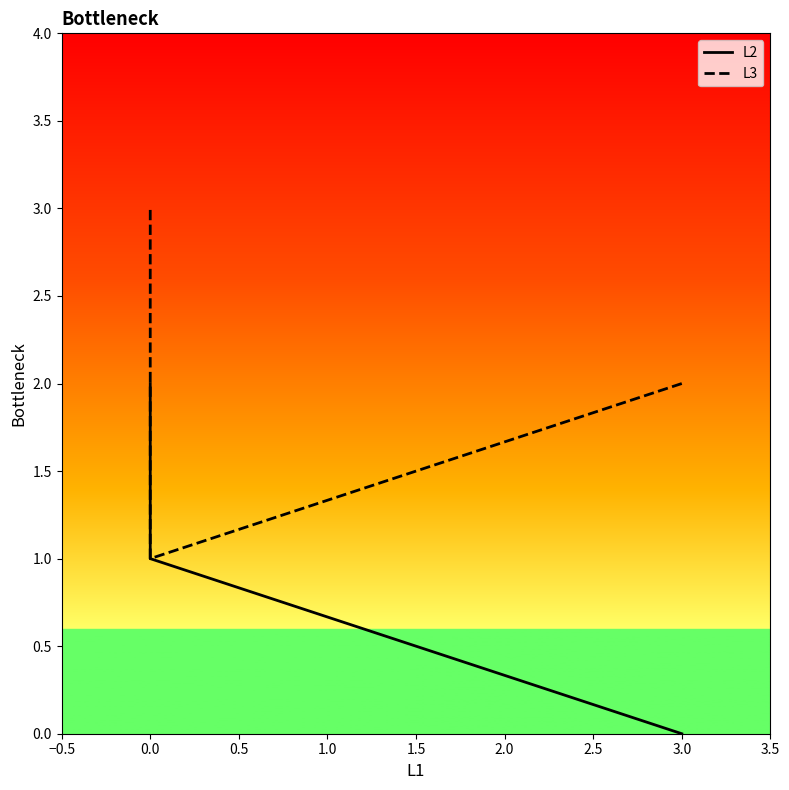

Reading left to right, transcribe all the data shown in this chart.

L2: 0	1	2
L3: 2	1	3